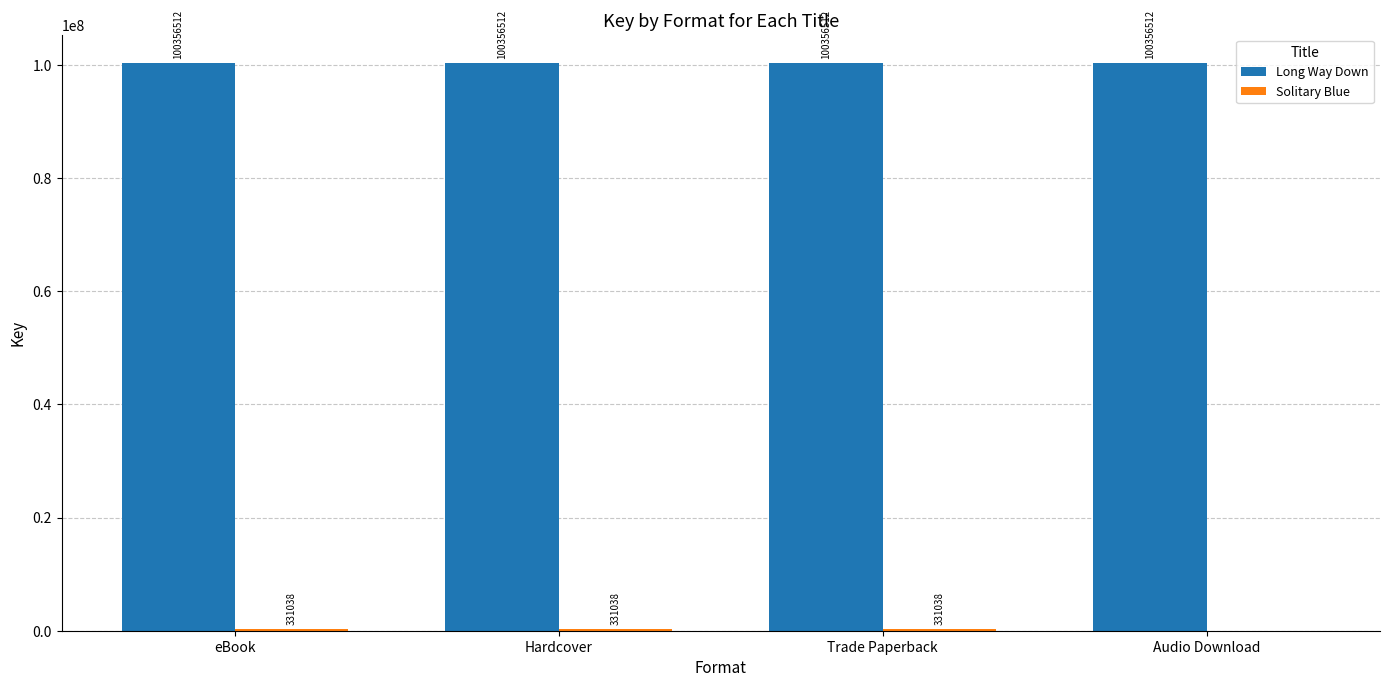

Read the Long Way Down value at eBook.

100356512